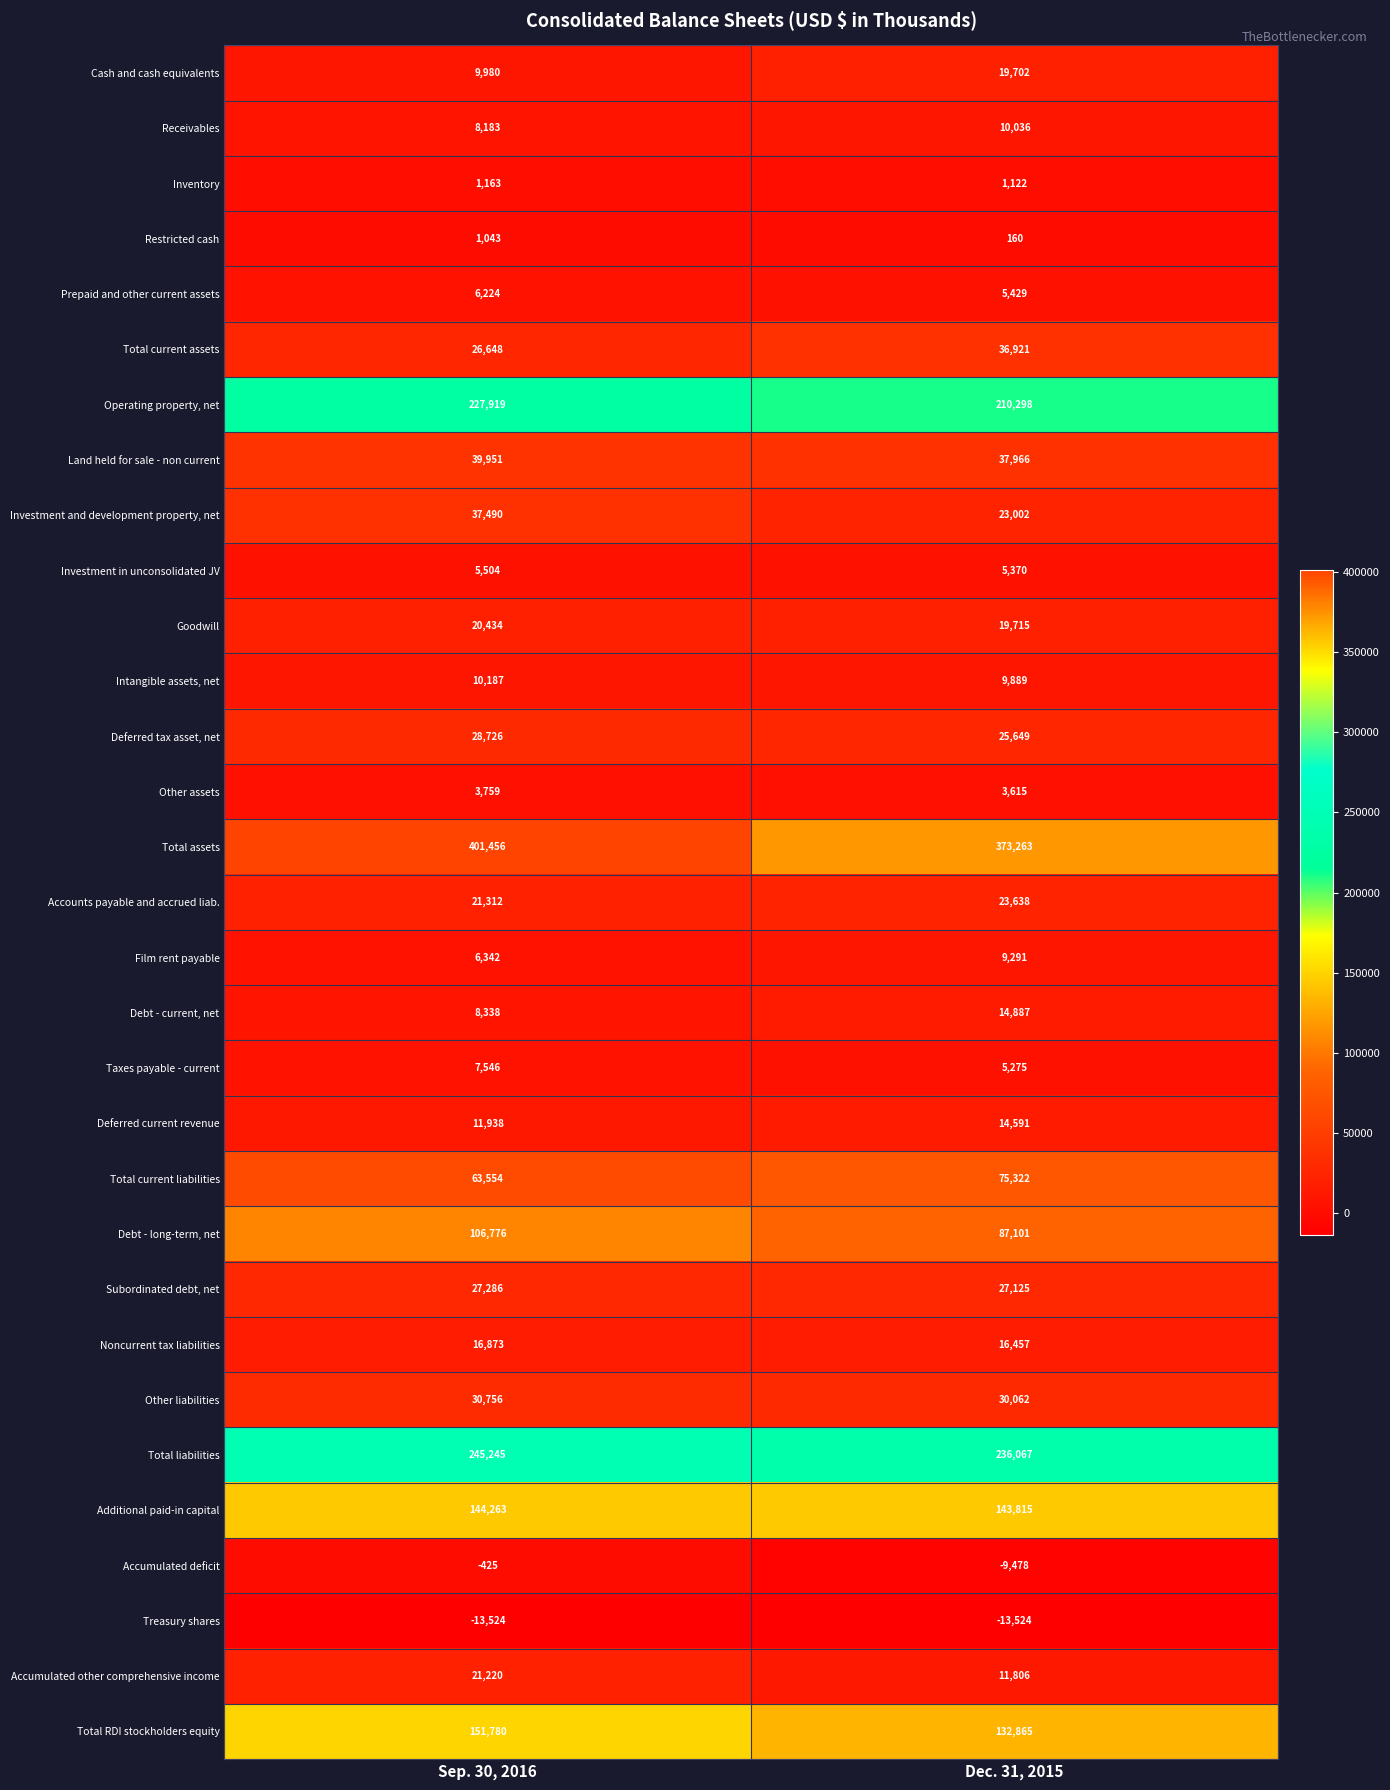

At which category is the sum across all series the highest?

Sep. 30, 2016